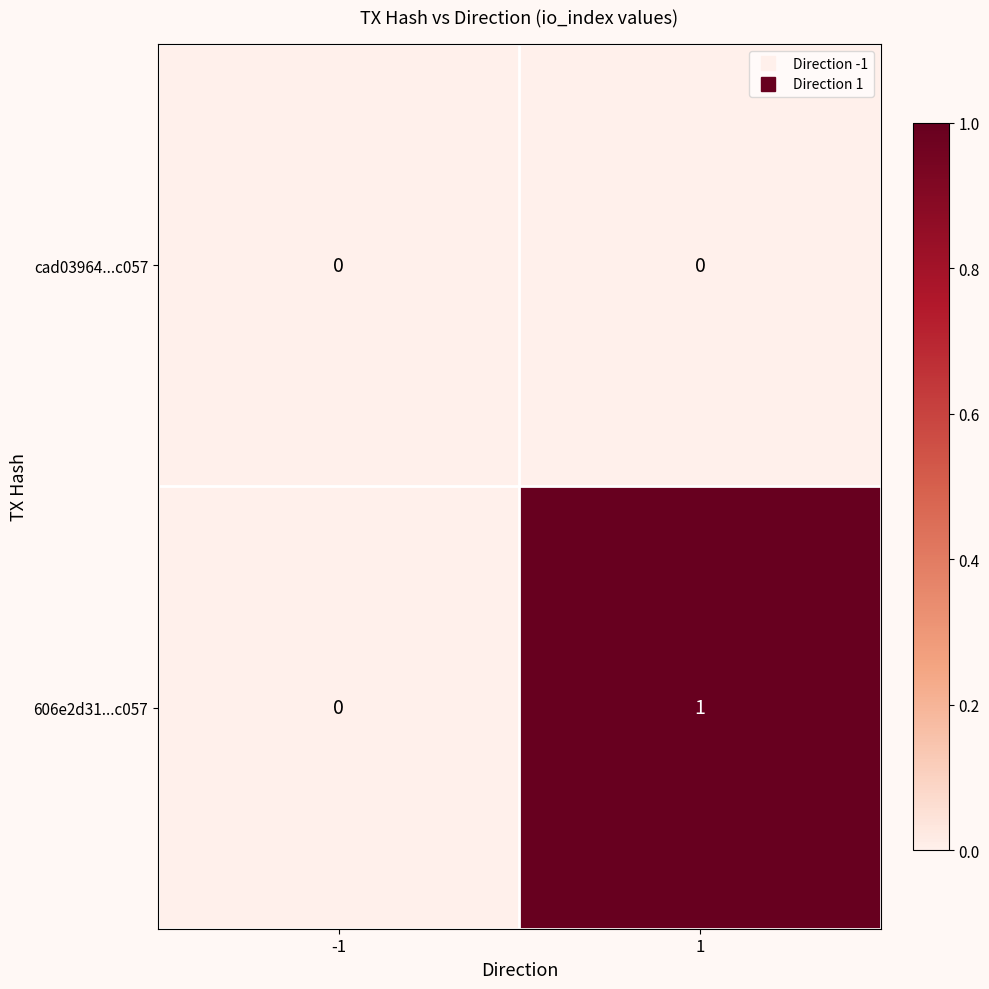

The value of 606e2d31...c057 at -1 is 0. True or false?

True